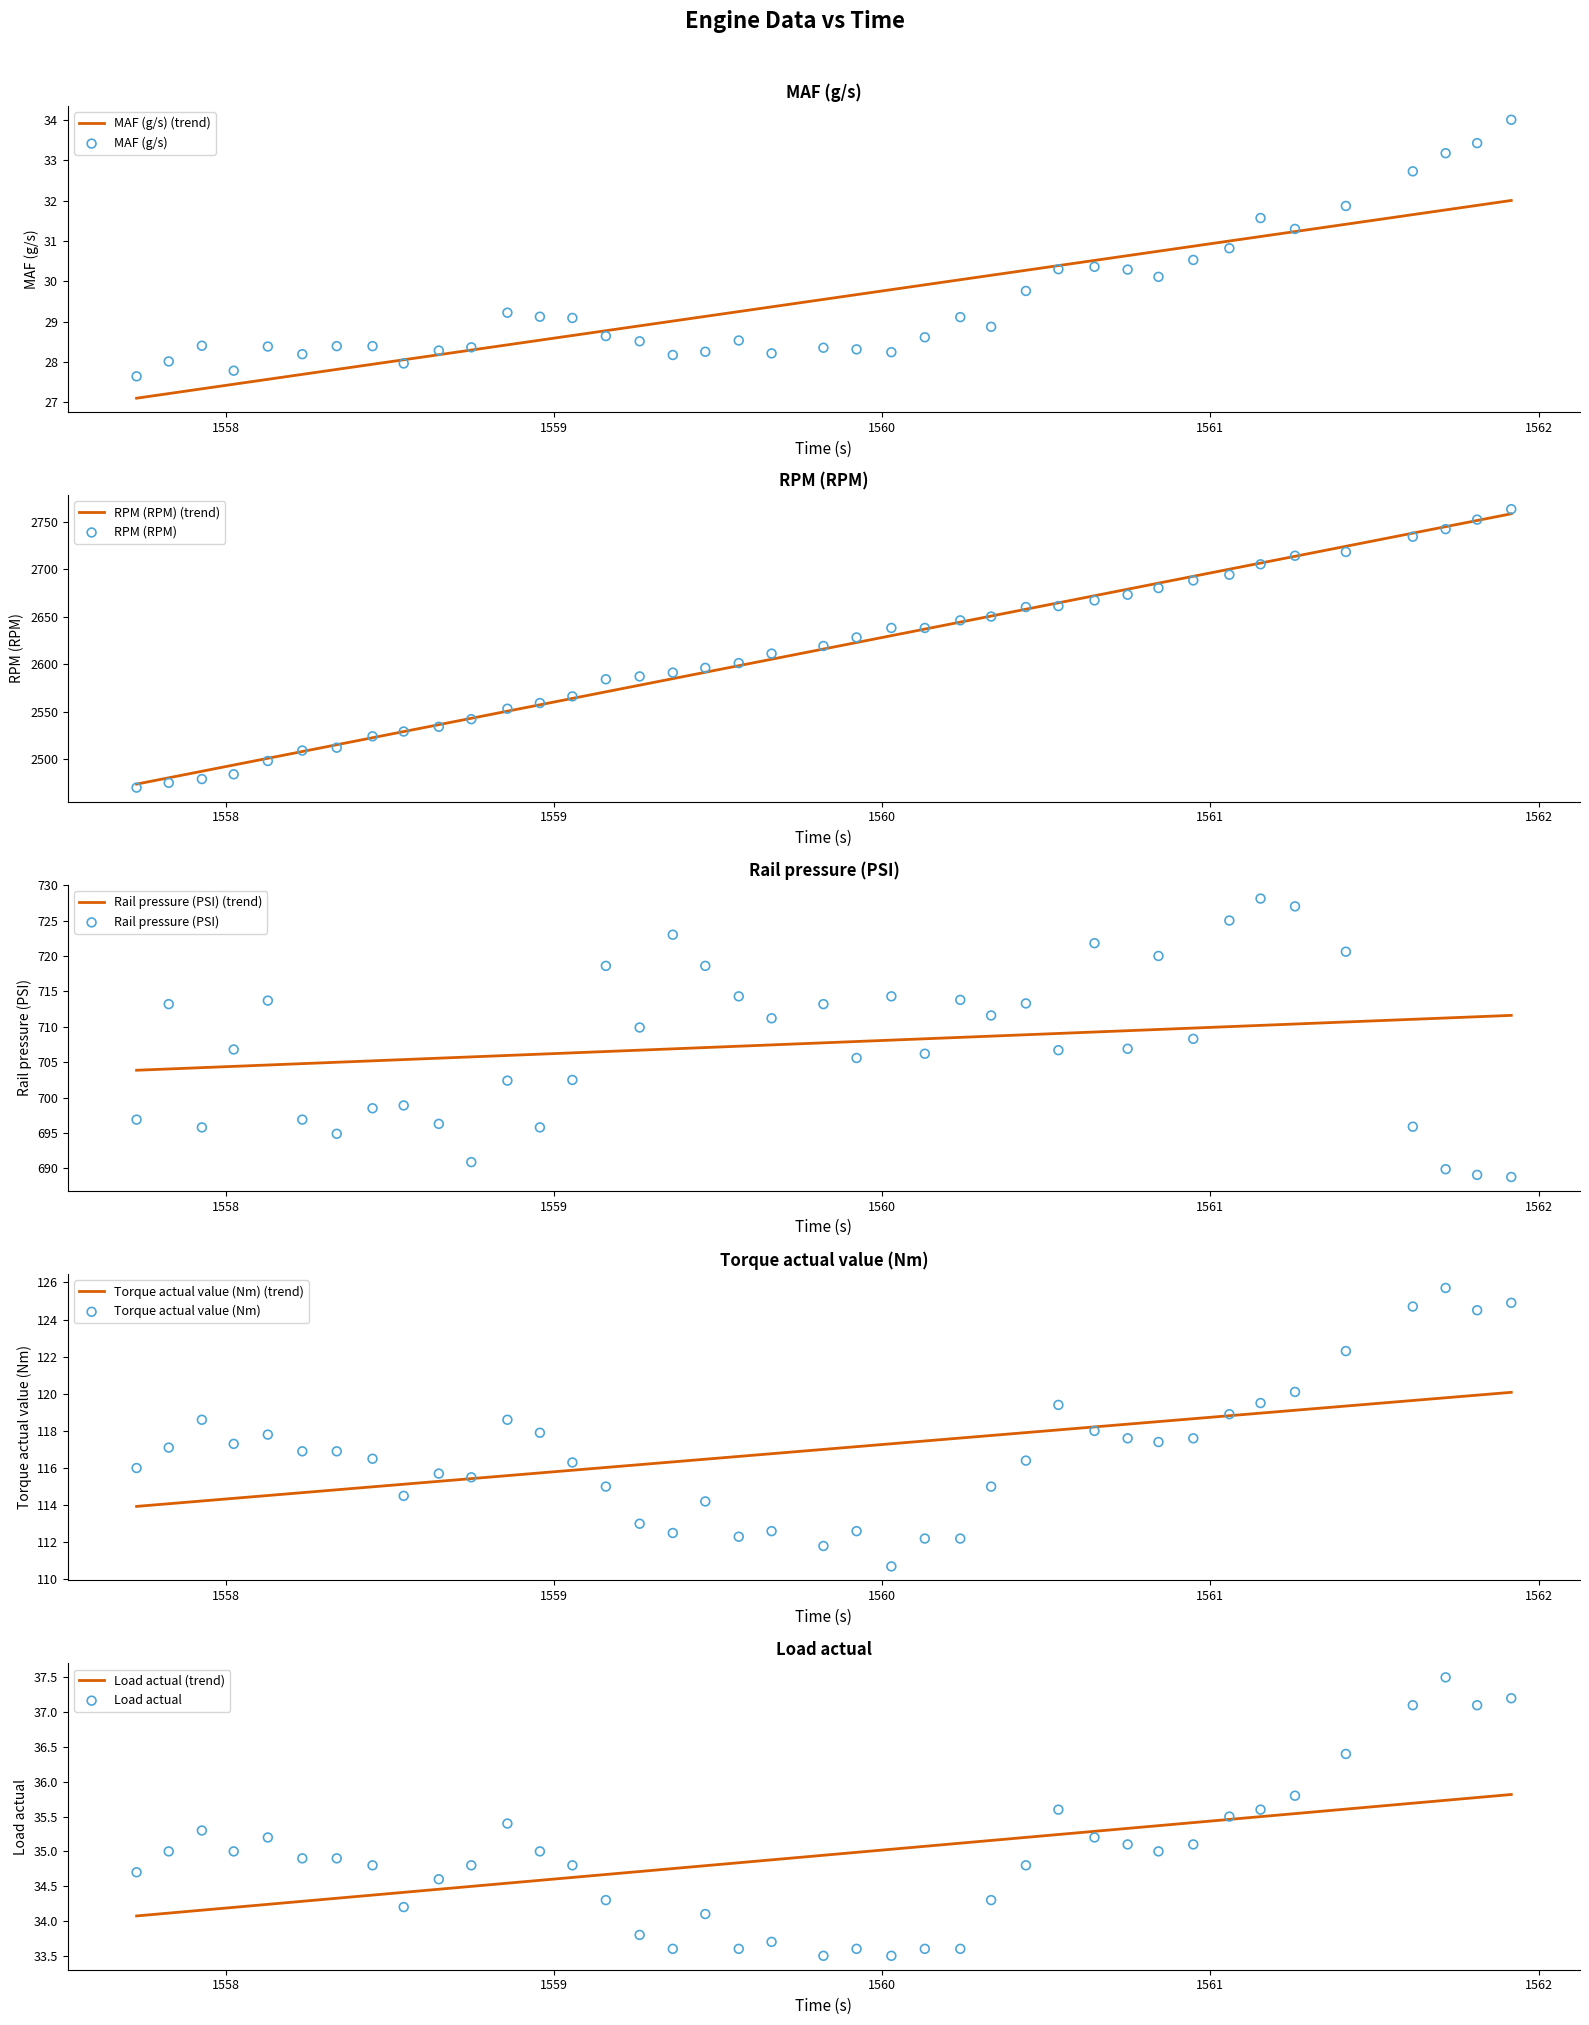

At how many categories does at least one series exceed 1945?

40